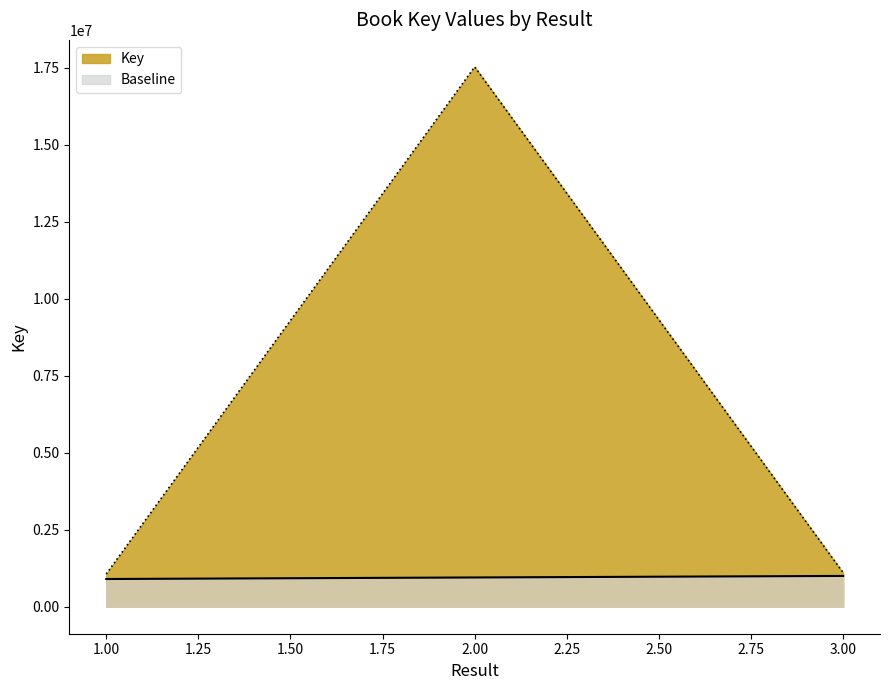

What is the change in value from 2 to 3?

-16422620